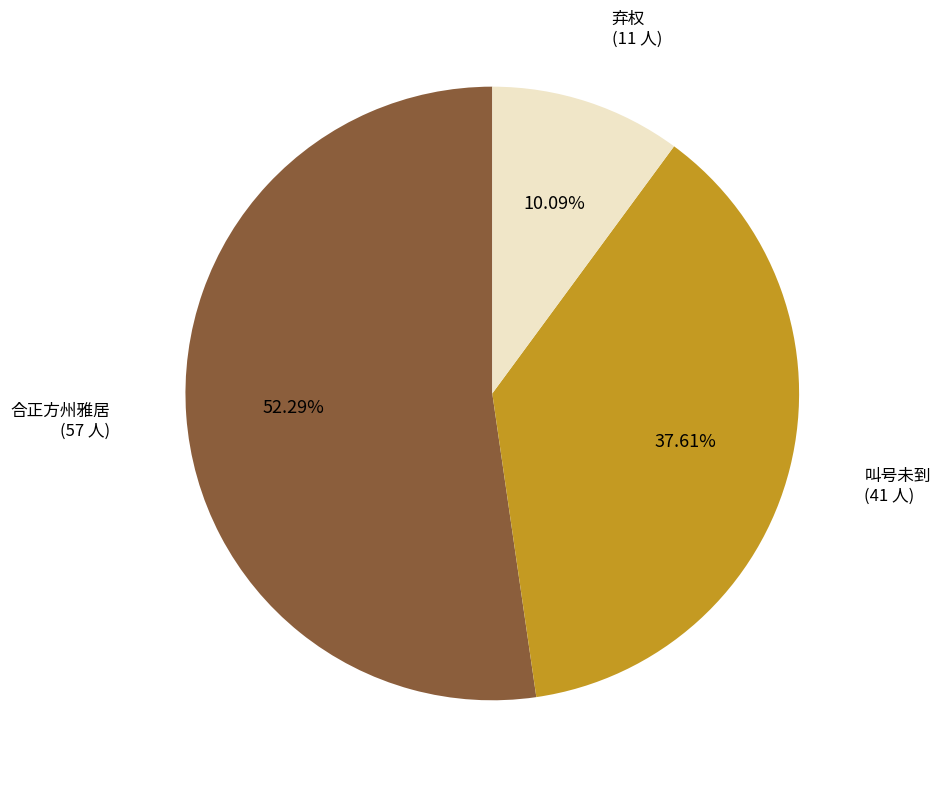

Does any single category account for the majority?

Yes